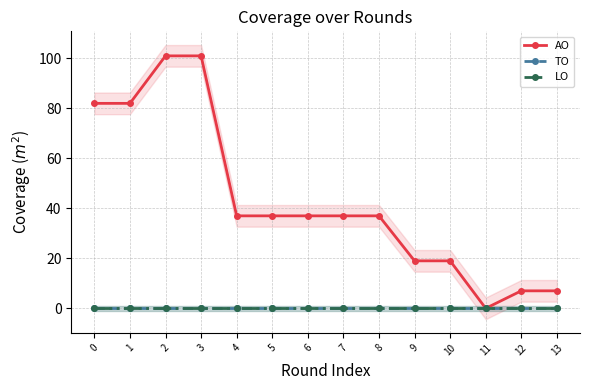

Which category has the lowest value across all series?

11